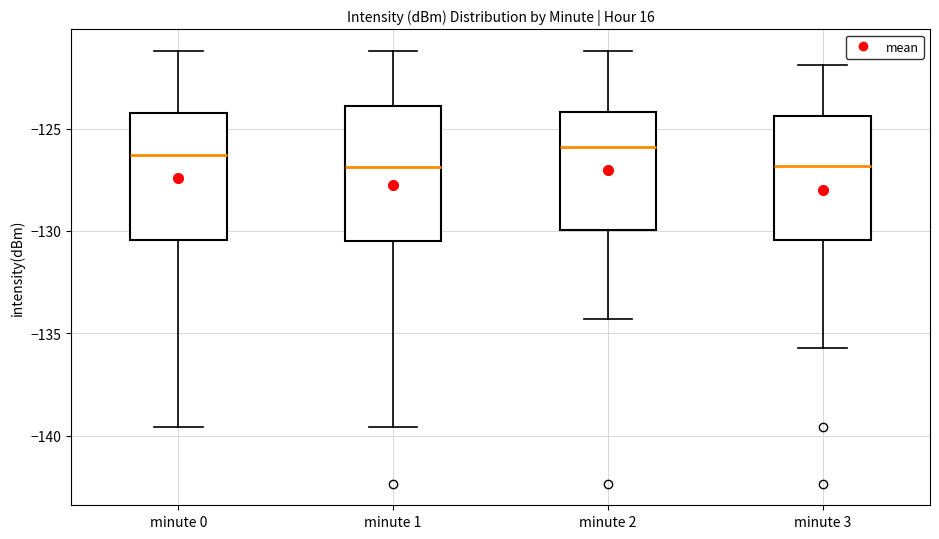

Reading left to right, transcribe this box plot: for each box, give where its median line is, the range the box spans, and where its two whiskers end, as read against the y-axis. The values are not printed on the chart, so give them approximately, as read against the axis.

minute 0: median -126.5, box -130.5 to -124.0, whiskers -139.5 to -121.0
minute 1: median -127.0, box -130.5 to -124.0, whiskers -139.5 to -121.0
minute 2: median -126.0, box -130.0 to -124.0, whiskers -134.5 to -121.0
minute 3: median -127.0, box -130.5 to -124.5, whiskers -135.5 to -122.0